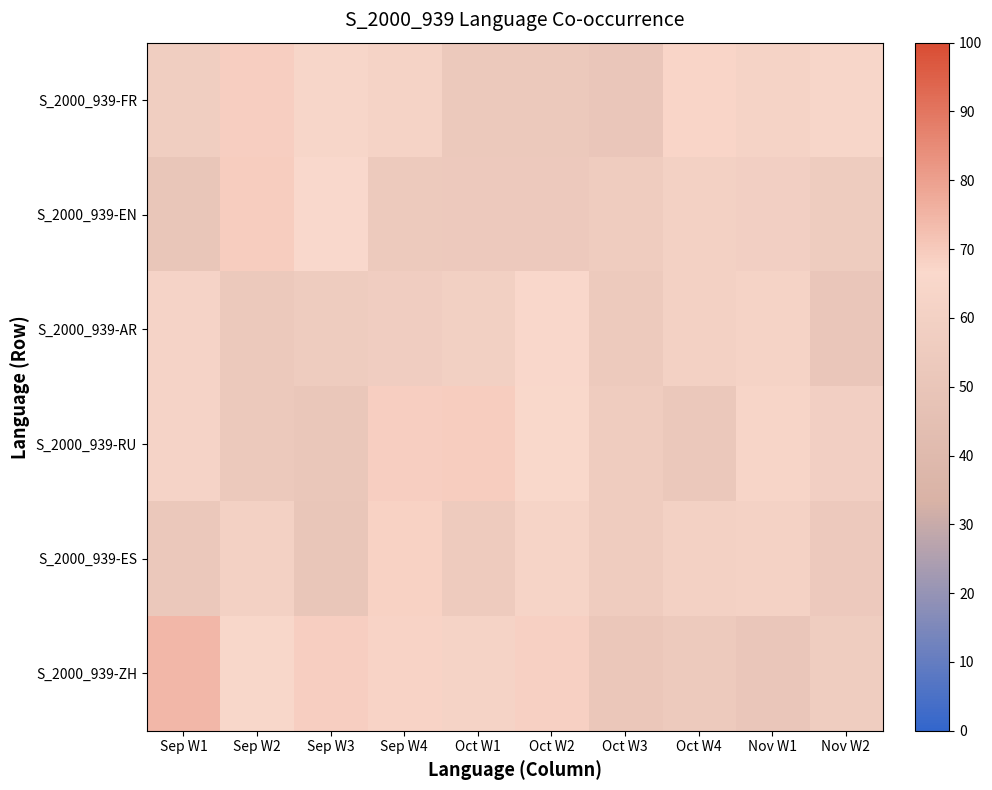

Reading right to left, list all the values displayed in this chart.

S_2000_939-FR: Nov W2=64.2	Nov W1=62.0	Oct W4=67.3	Oct W3=51.2	Oct W2=53.1	Oct W1=53.1	Sep W4=62.0	Sep W3=64.6	Sep W2=69.0	Sep W1=57.5
S_2000_939-EN: Nov W2=55.8	Nov W1=58.6	Oct W4=60.5	Oct W3=56.1	Oct W2=53.7	Oct W1=53.6	Sep W4=54.2	Sep W3=66.6	Sep W2=69.4	Sep W1=50.4
S_2000_939-AR: Nov W2=50.9	Nov W1=61.8	Oct W4=60.3	Oct W3=54.0	Oct W2=65.7	Oct W1=59.1	Sep W4=57.3	Sep W3=55.8	Sep W2=52.8	Sep W1=62.2
S_2000_939-RU: Nov W2=58.8	Nov W1=63.7	Oct W4=52.0	Oct W3=56.1	Oct W2=66.2	Oct W1=69.3	Sep W4=69.0	Sep W3=51.3	Sep W2=53.4	Sep W1=62.2
S_2000_939-ES: Nov W2=53.7	Nov W1=60.9	Oct W4=60.4	Oct W3=56.2	Oct W2=63.3	Oct W1=55.2	Sep W4=68.2	Sep W3=50.7	Sep W2=59.9	Sep W1=52.4
S_2000_939-ZH: Nov W2=56.5	Nov W1=50.9	Oct W4=53.9	Oct W3=51.8	Oct W2=68.4	Oct W1=62.0	Sep W4=67.9	Sep W3=68.8	Sep W2=65.5	Sep W1=74.4